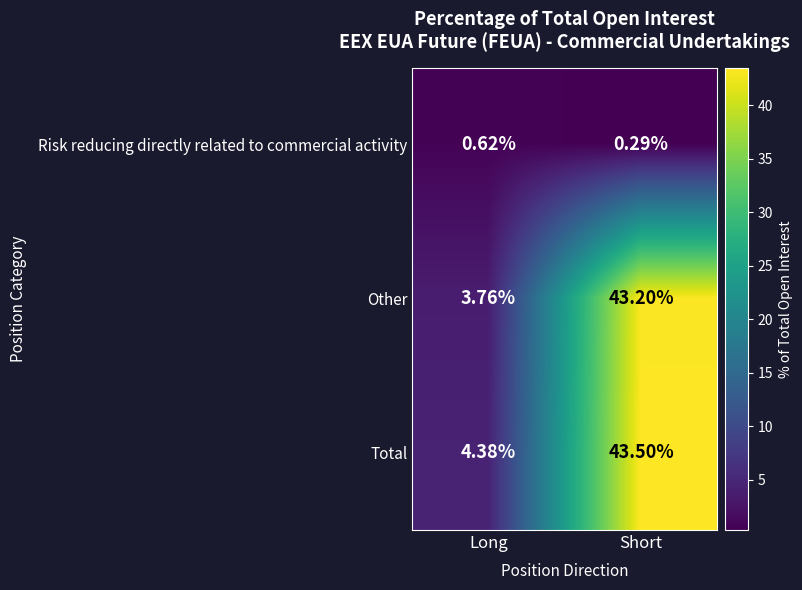

At which label is Risk reducing directly related to commercial activity closest to 0?

Short